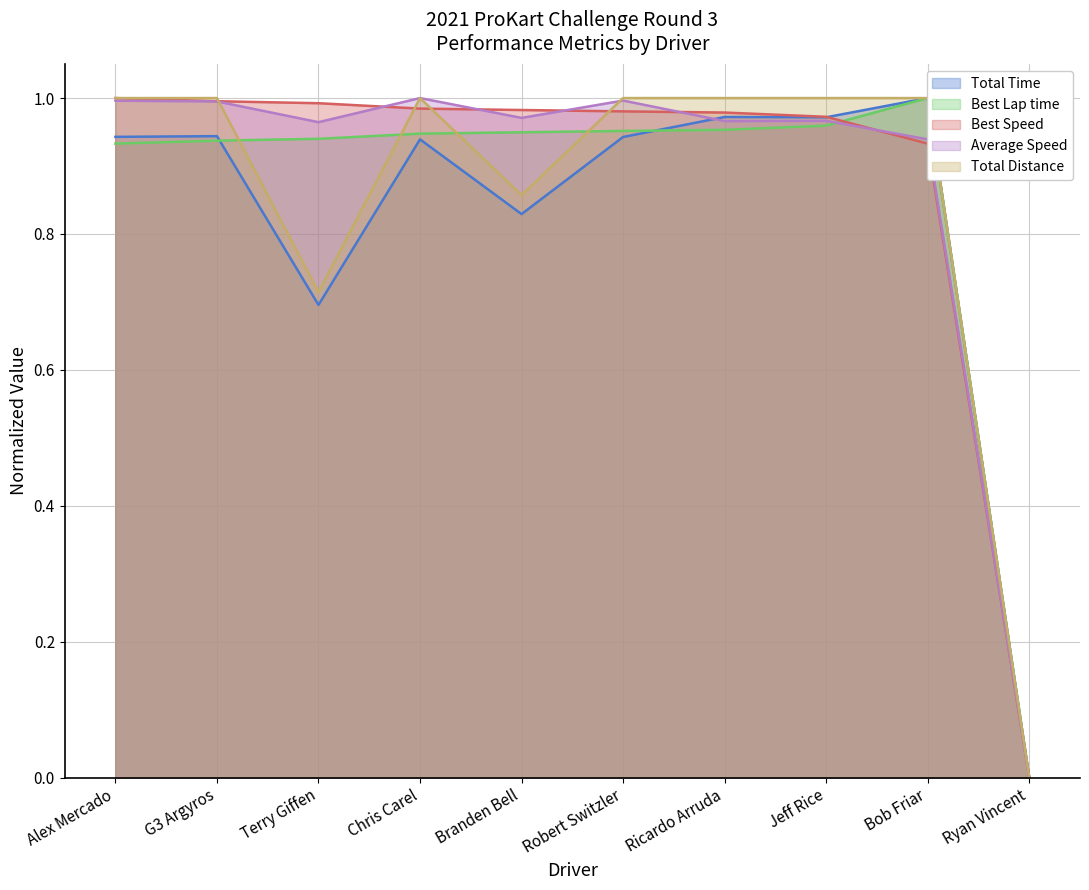

What is the total value across all series at G3 Argyros?

4.9